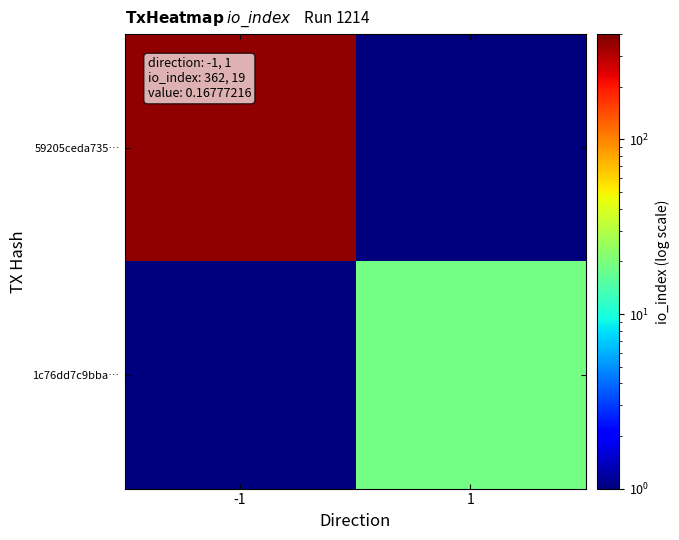

Reading right to left, extract all data points from this chart.

59205ceda735…: 1=0.1	-1=362.0
1c76dd7c9bba…: 1=19.0	-1=0.1